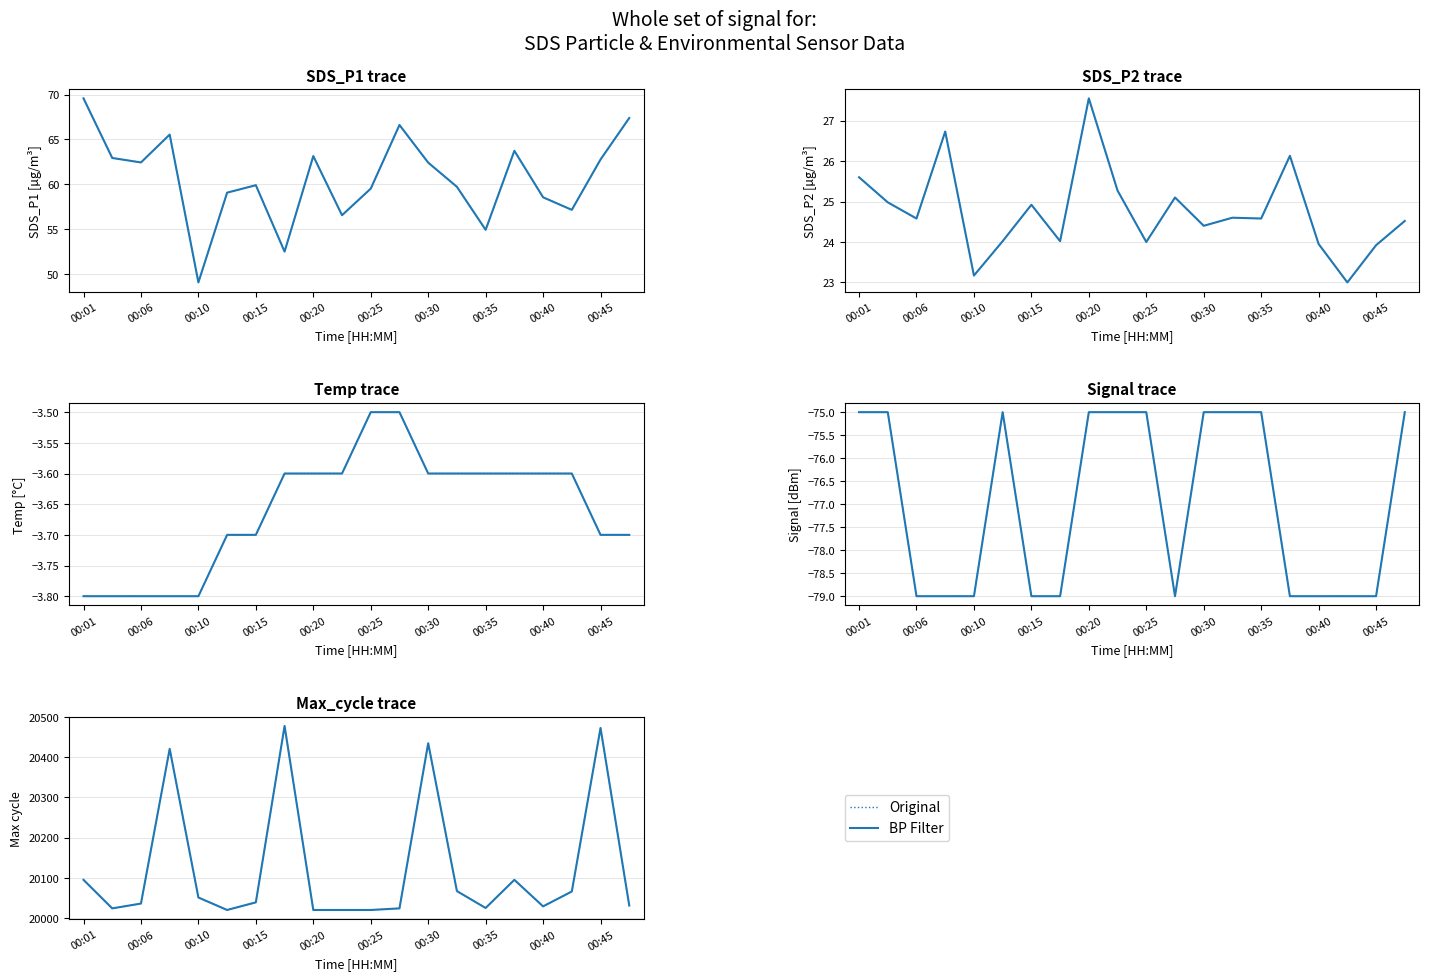

What is the label of the 5th point from the left?

00:10